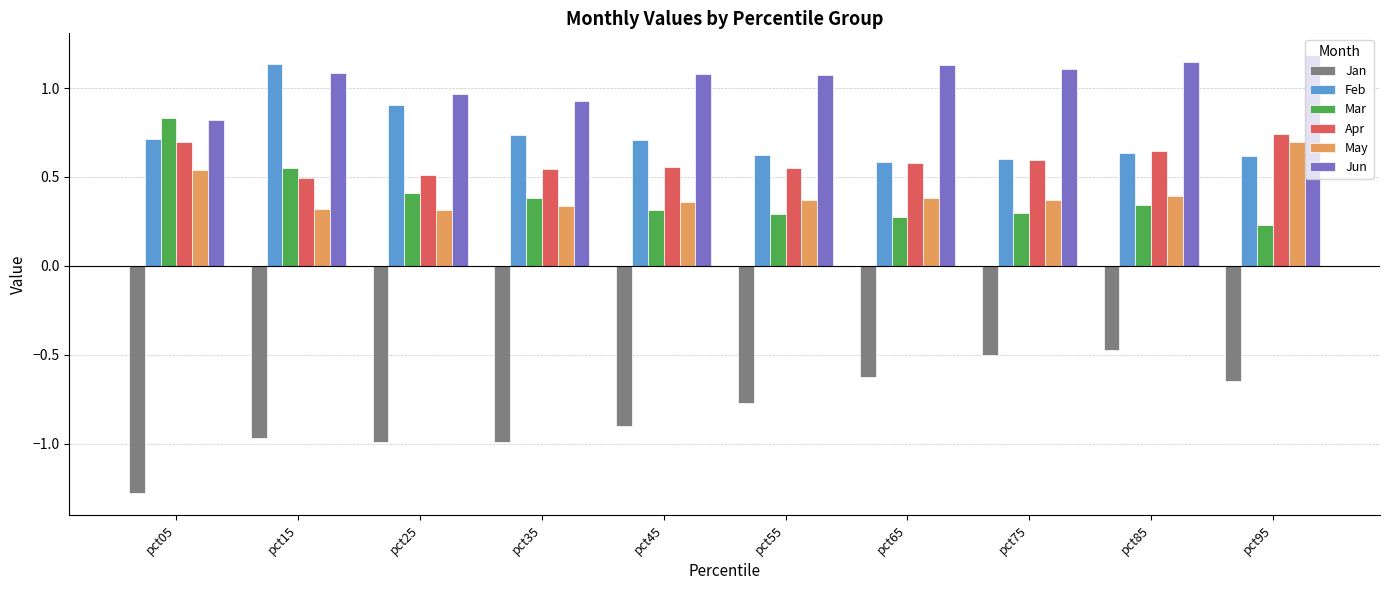

Is the value of Jun at pct05 greater than the value of Jan at pct85?

Yes